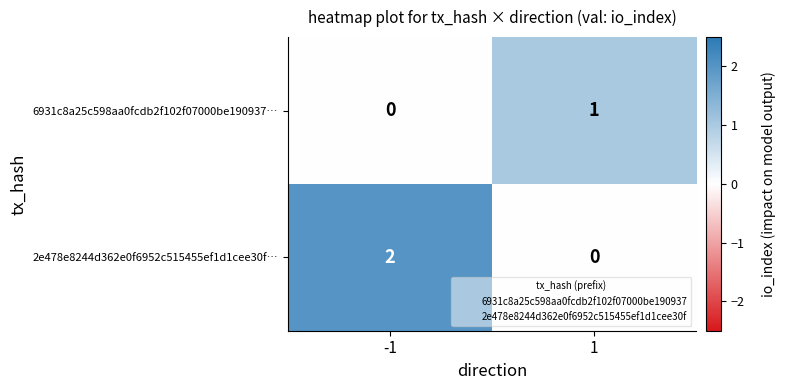

Which series has the largest total across all categories?

2e478e8244d362e0f6952c515455ef1d1cee30f…